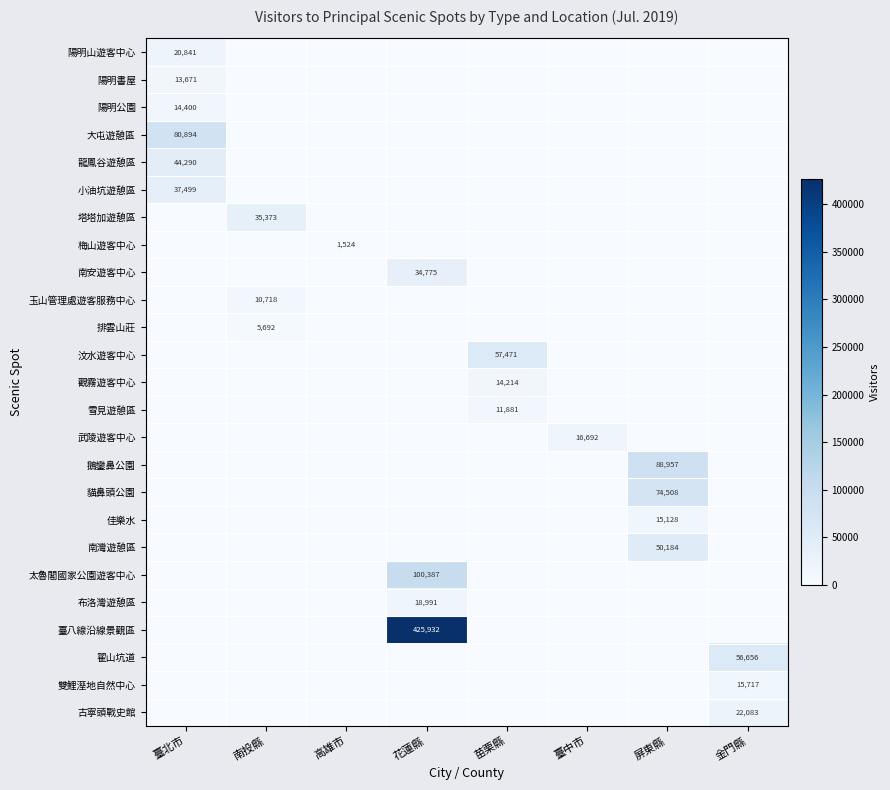

True or false: 陽明公園 has a value of 21786 at 臺北市.

False